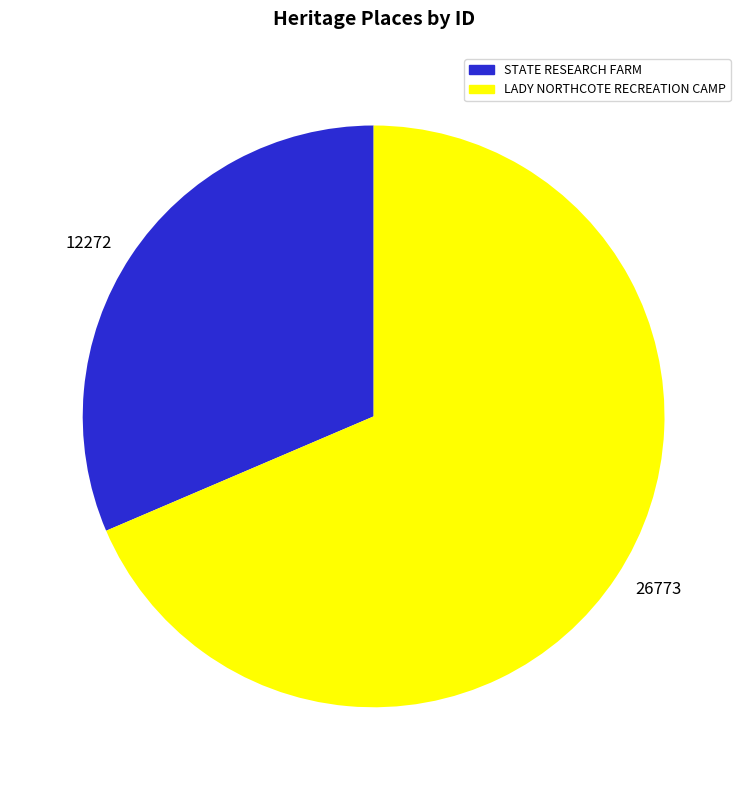

Between 12272 and 26773, which is larger?

26773